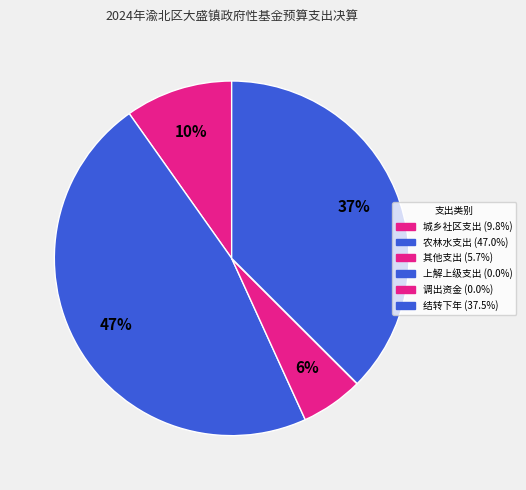

How many segments does this pie chart have?

6